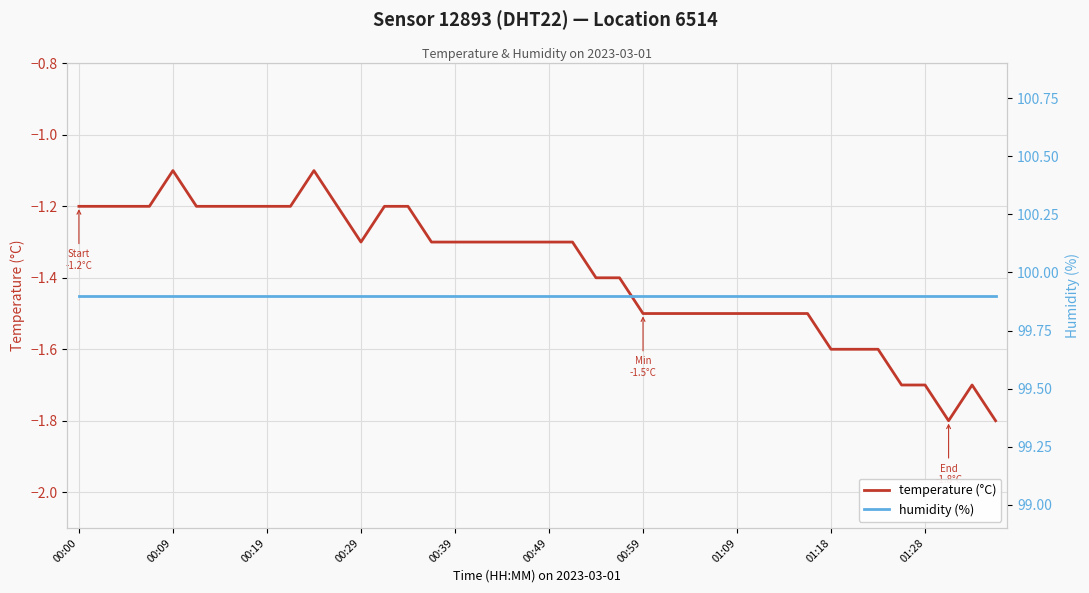

True or false: humidity (%) and temperature (°C) cross at least once.

False